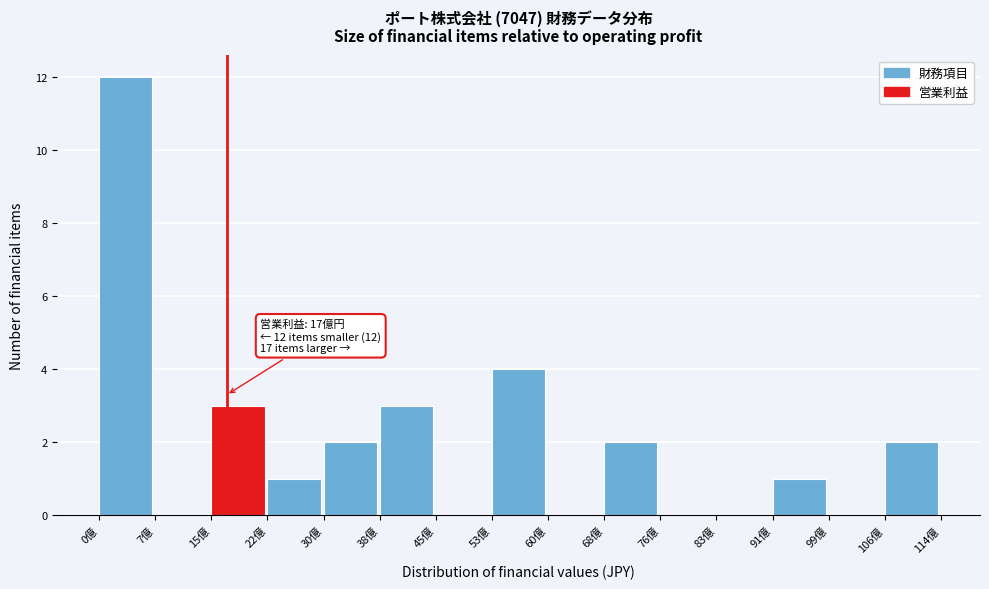

Reading left to right, transcribe all the data shown in this chart.

0億=12	7億=0	15億=3	22億=1	30億=2	38億=3	45億=0	53億=4	60億=0	68億=2	76億=0	83億=0	91億=1	99億=0	106億=2